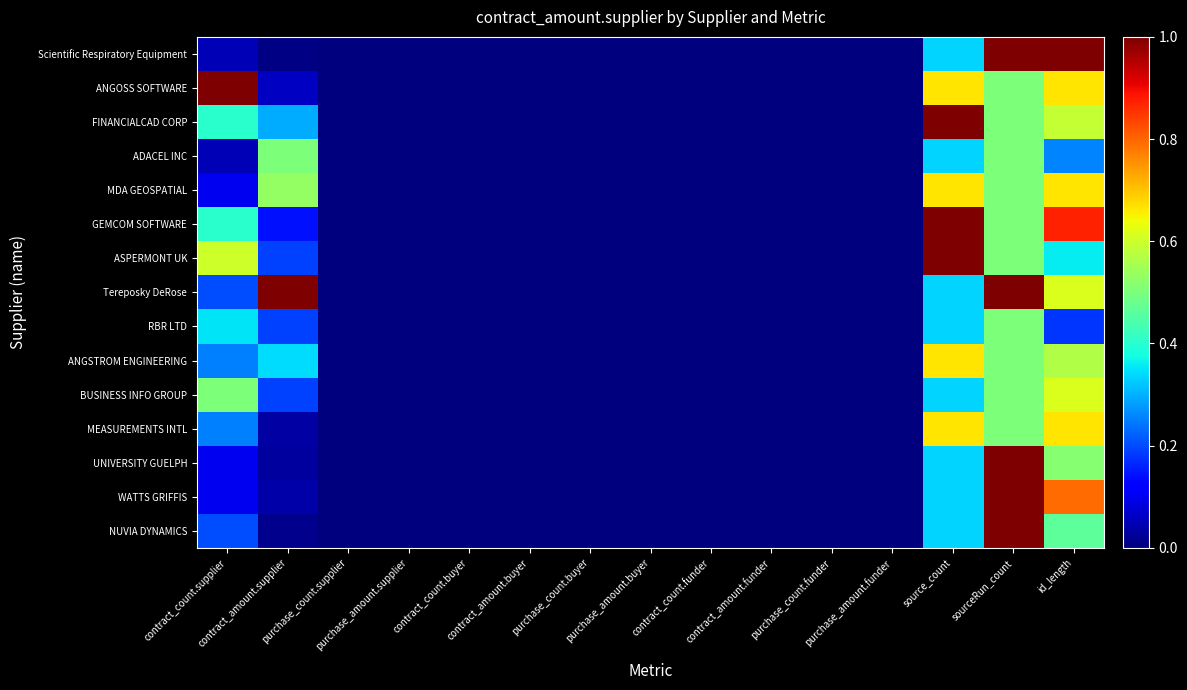

Which series has the largest range (max minus min)?

Scientific Respiratory Equipment